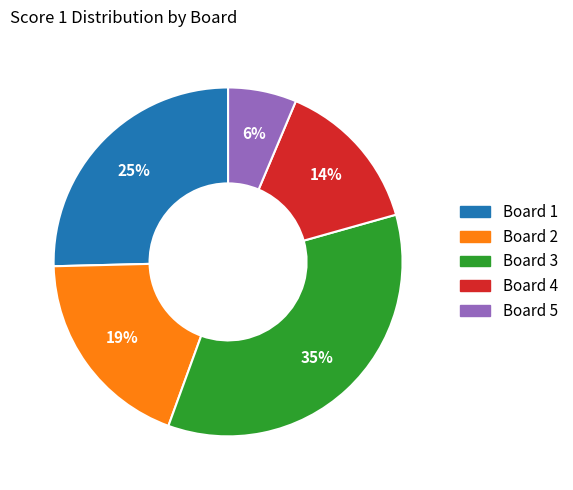

Is Board 2 the majority of the pie?

No